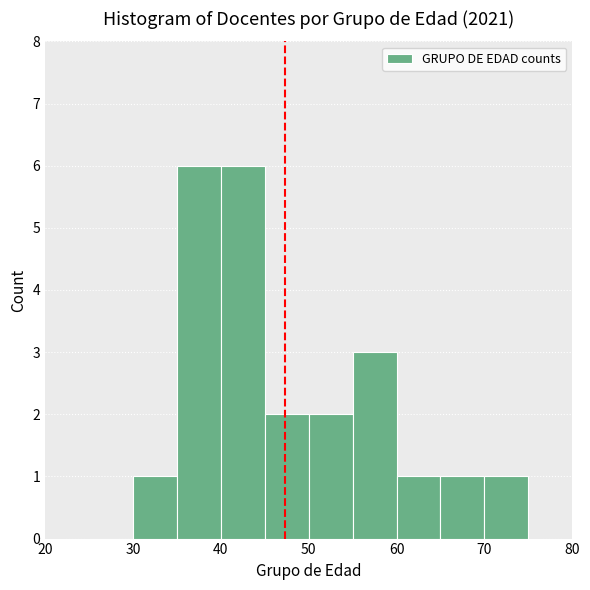

How tall is the bar that spans 70 to 75 on the x-axis? The values are not printed on the chart, so give them approximately, as read against the axis.

1